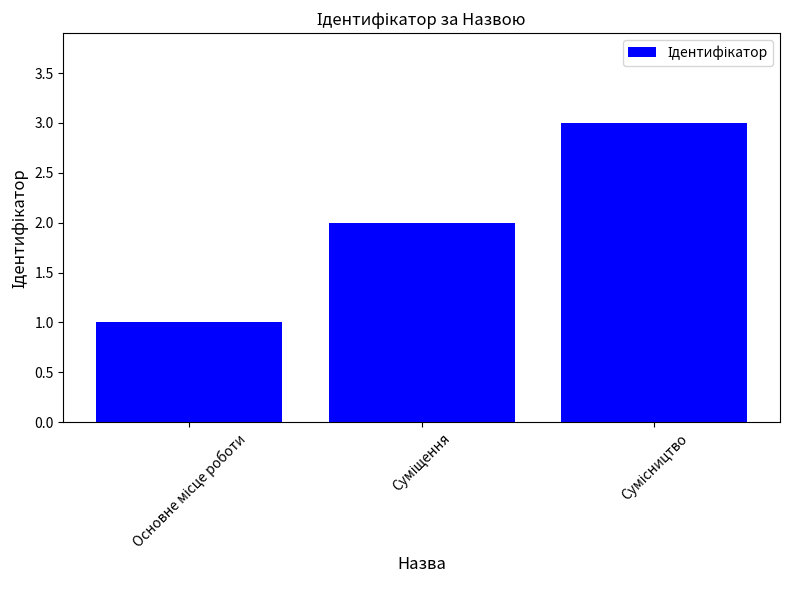

What is the sum of all values?

6